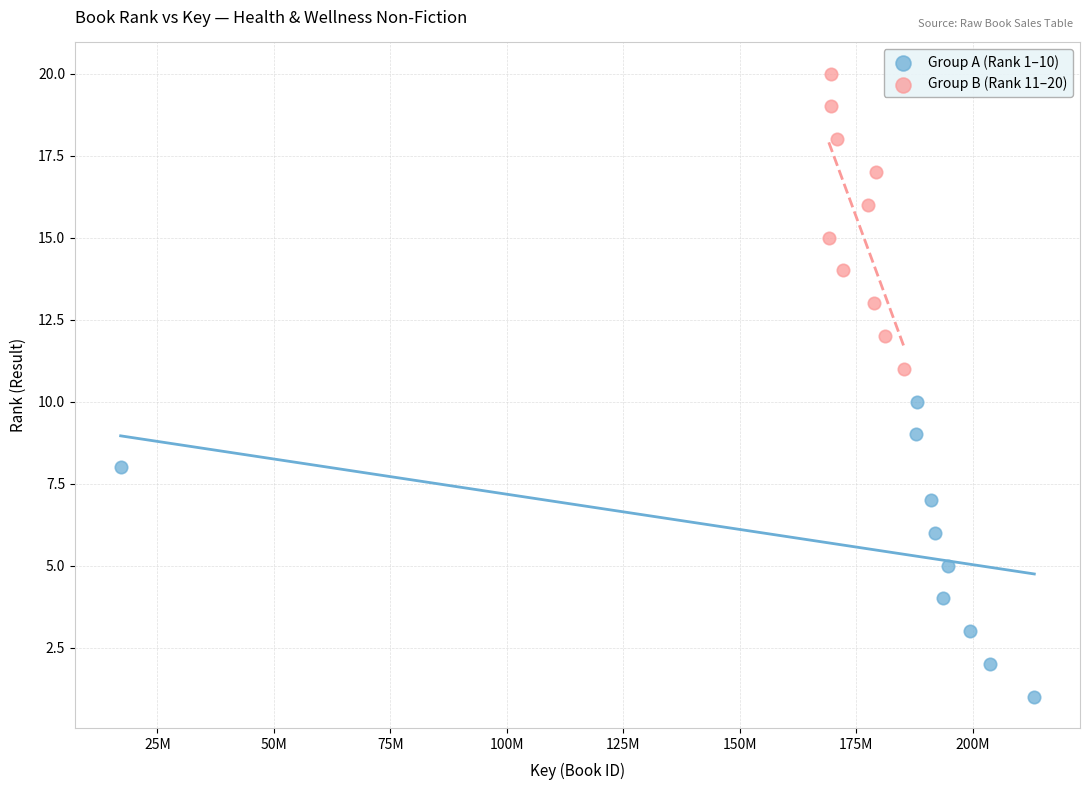

Which series reaches the maximum Y coordinate?

Group B (Rank 11–20)